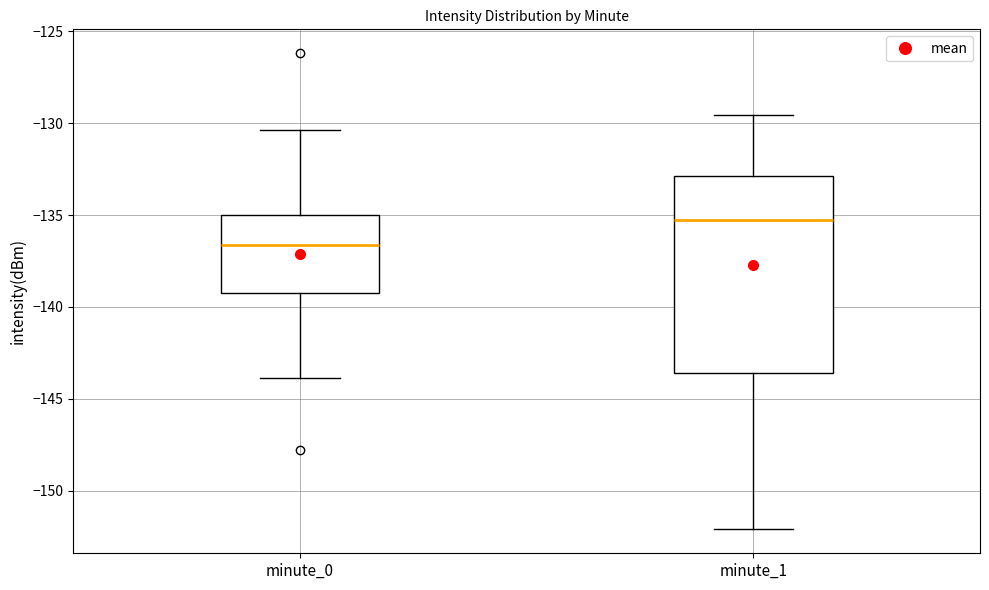

Reading left to right, read every box against the y-axis: the position of its median line, the range the box covers, and the ends of its whiskers. The values are not printed on the chart, so give them approximately, as read against the axis.

minute_0: median -136.5, box -139.0 to -135.0, whiskers -144.0 to -130.5
minute_1: median -135.5, box -143.5 to -133.0, whiskers -152.0 to -129.5